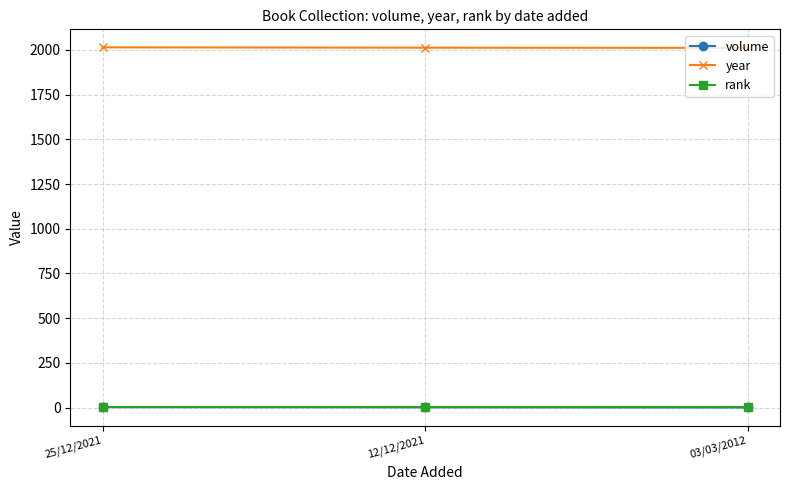

What is the minimum value for year?

2011